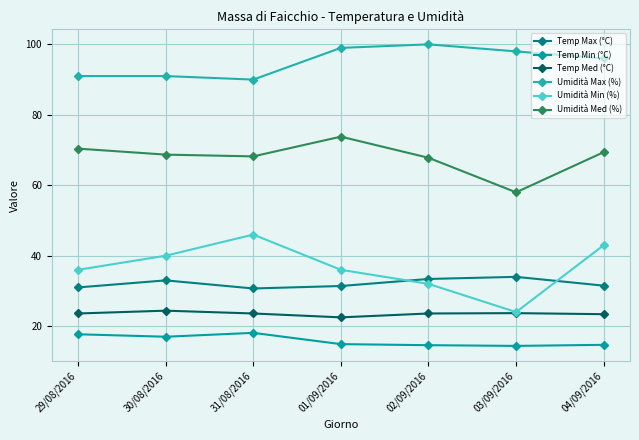

Rank the categories by Umidità Max (%) value from highest to lowest.

02/09/2016, 01/09/2016, 03/09/2016, 04/09/2016, 29/08/2016, 30/08/2016, 31/08/2016